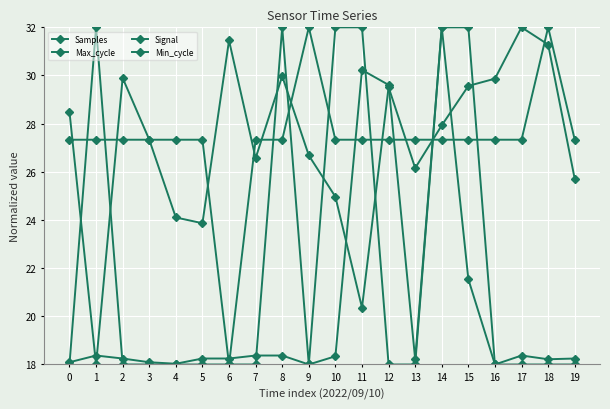

How many values in the Samples series are below 27?

9